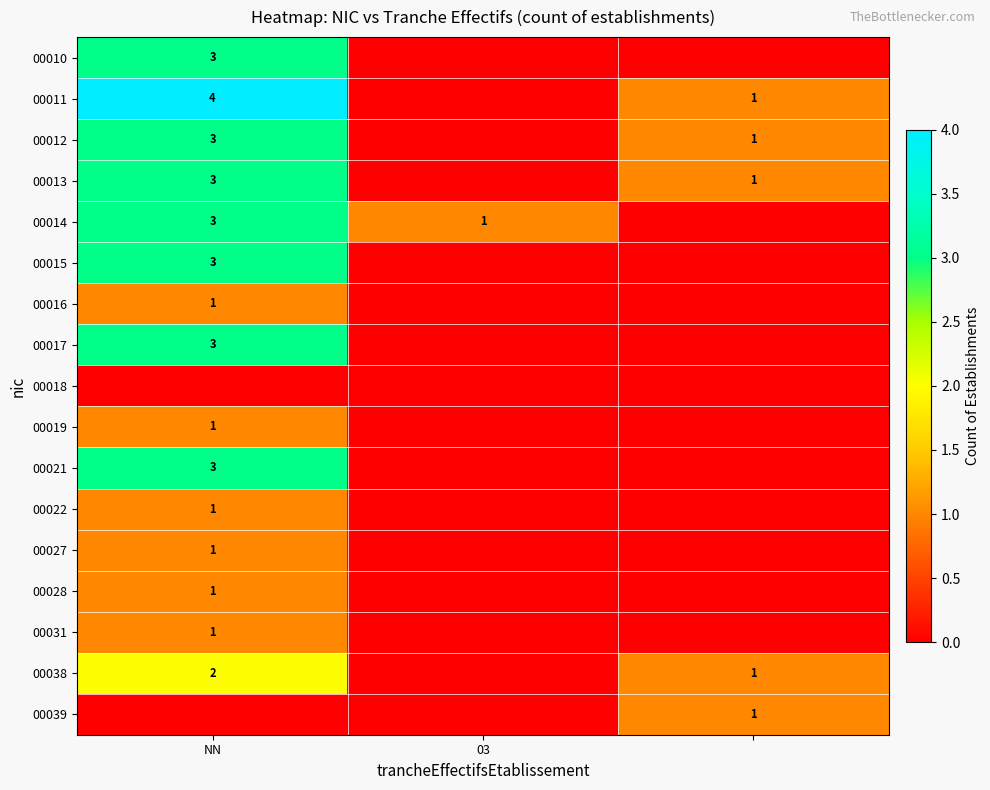

Is the value of 00019 at NN greater than the value of 00010 at NN?

No